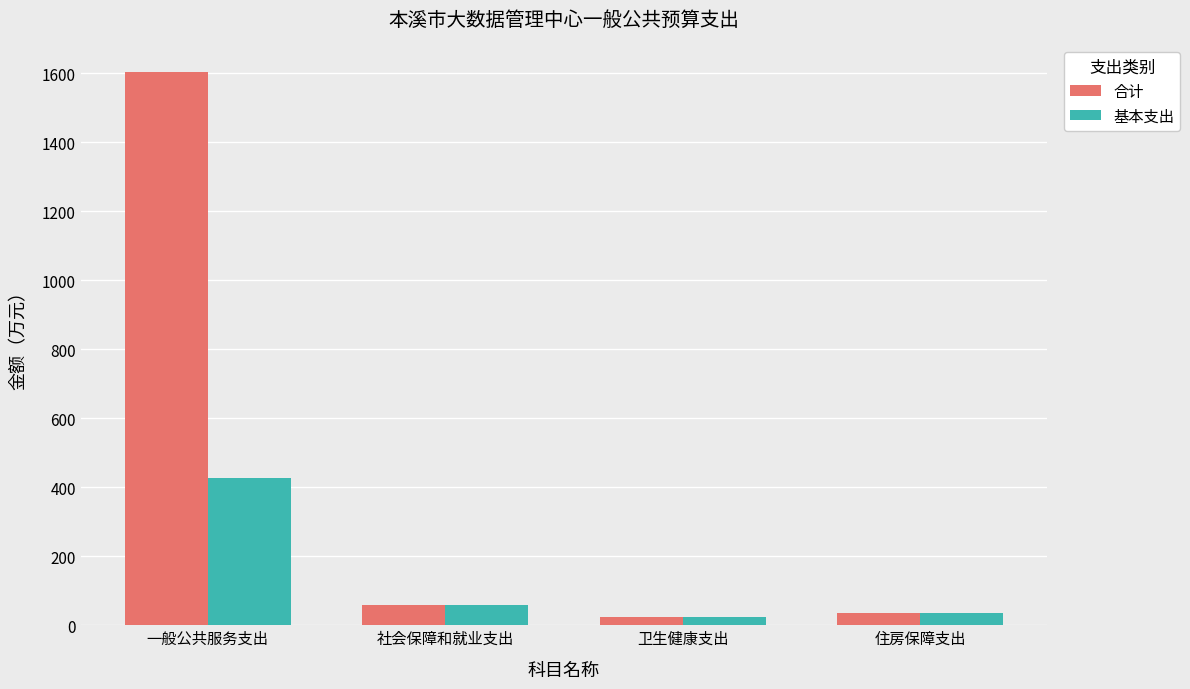

Count the number of categories in the chart.

4